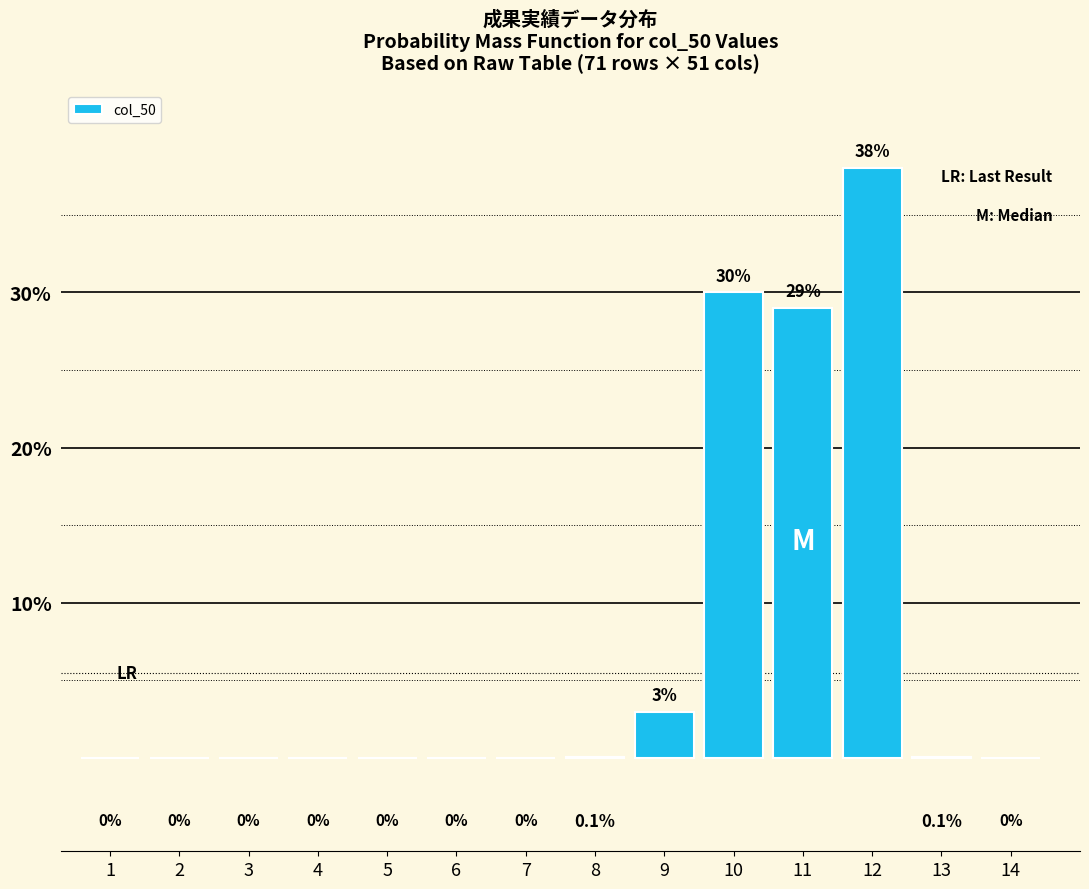

Reading right to left, what are all the values shown in this chart?

14=0.0	13=0.1	12=38.0	11=29.0	10=30.0	9=3.0	8=0.1	7=0.0	6=0.0	5=0.0	4=0.0	3=0.0	2=0.0	1=0.0